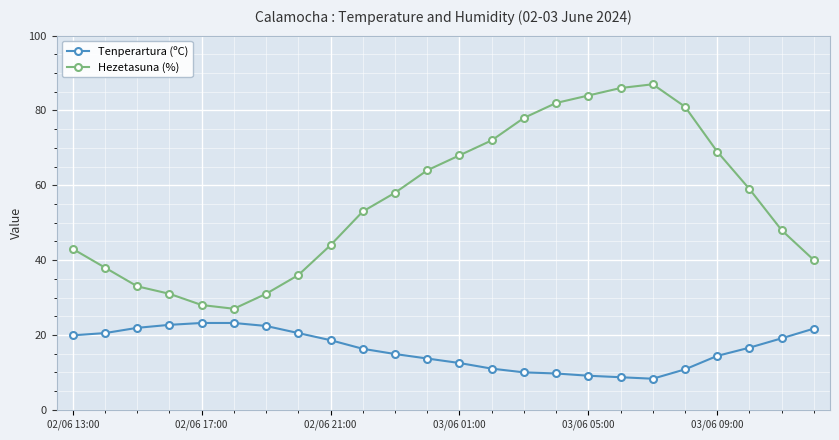

True or false: Hezetasuna (%) and Tenperartura (ºC) cross at least once.

False